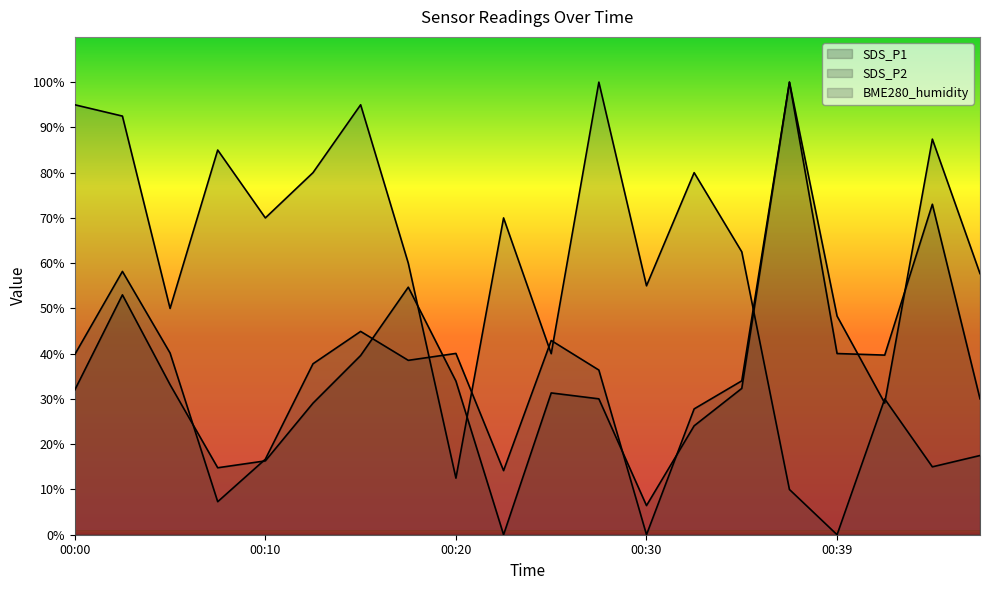

How many distinct data groups are displayed?

3